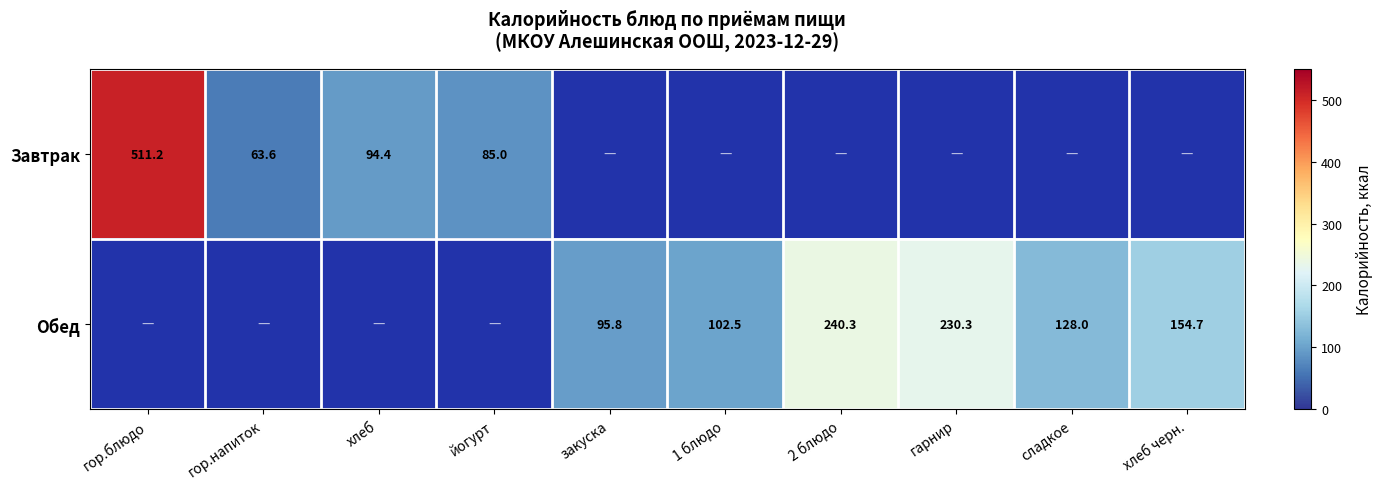

The Завтрак series shows 24.5 at гор.напиток. True or false?

False